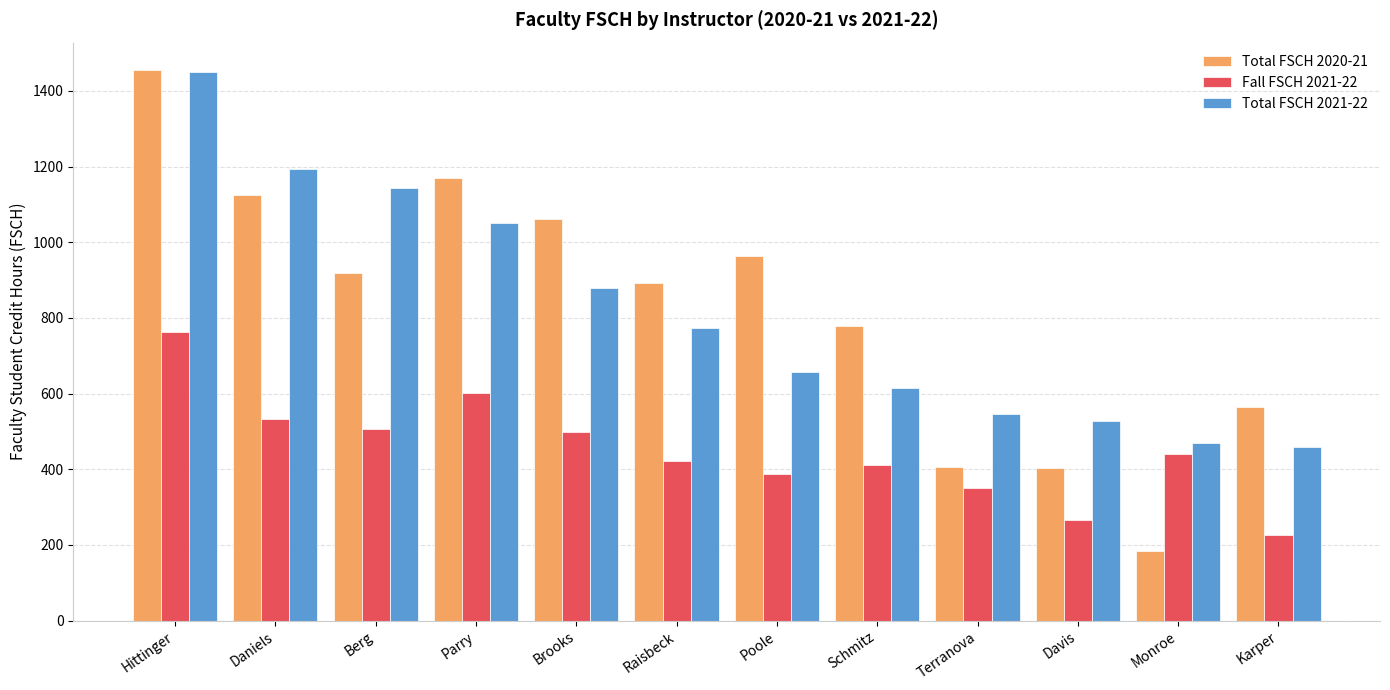

Count the number of categories in the chart.

12